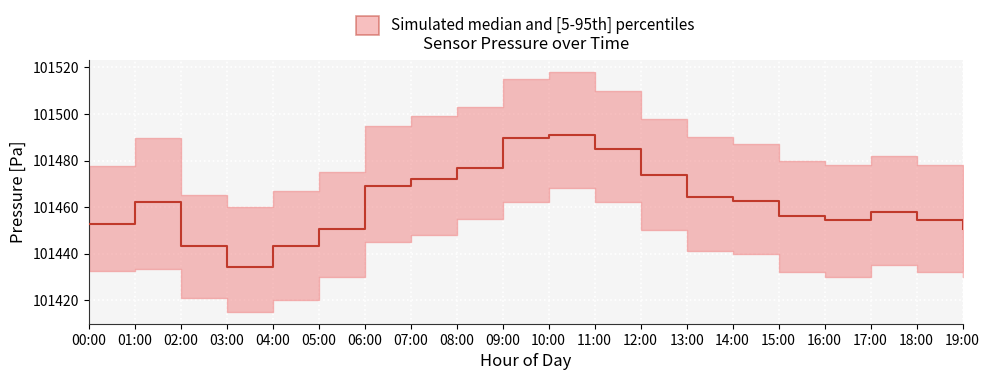

At which category is the sum across all series the highest?

10:00